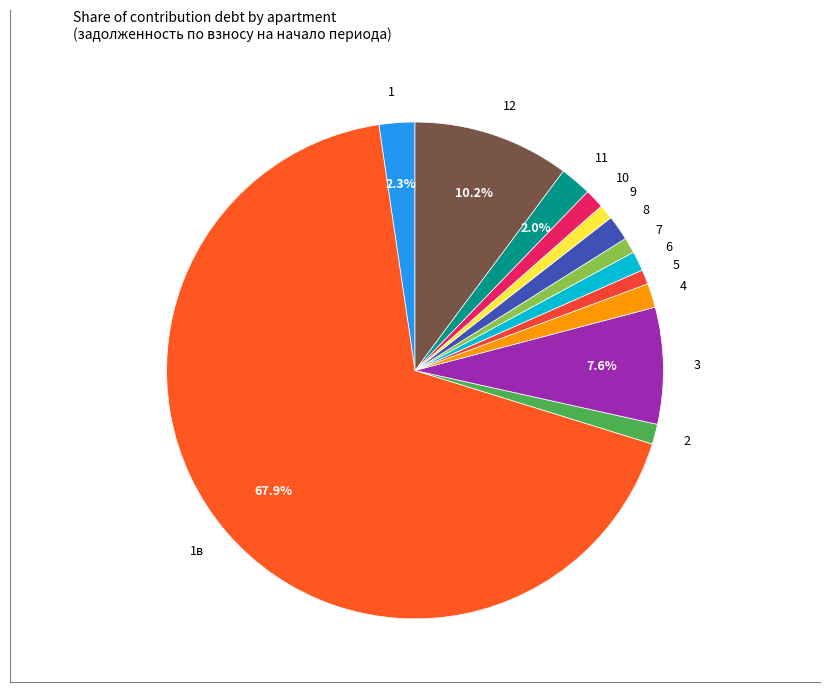

Count the number of slices in the pie.

13